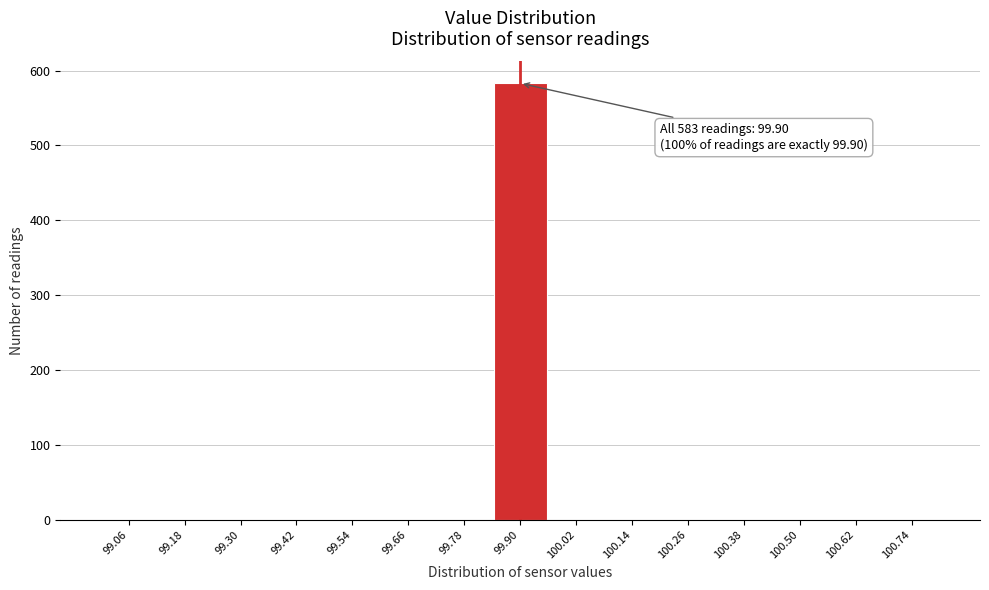

Over which range of the x-axis is the bar tallest?

99.84 to 99.96